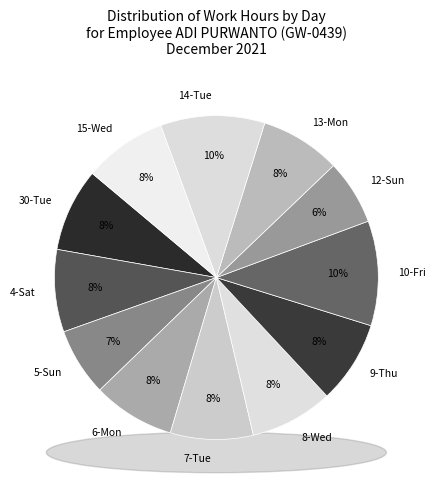

What percentage is NOT represented by 5-Sun?

93.2%